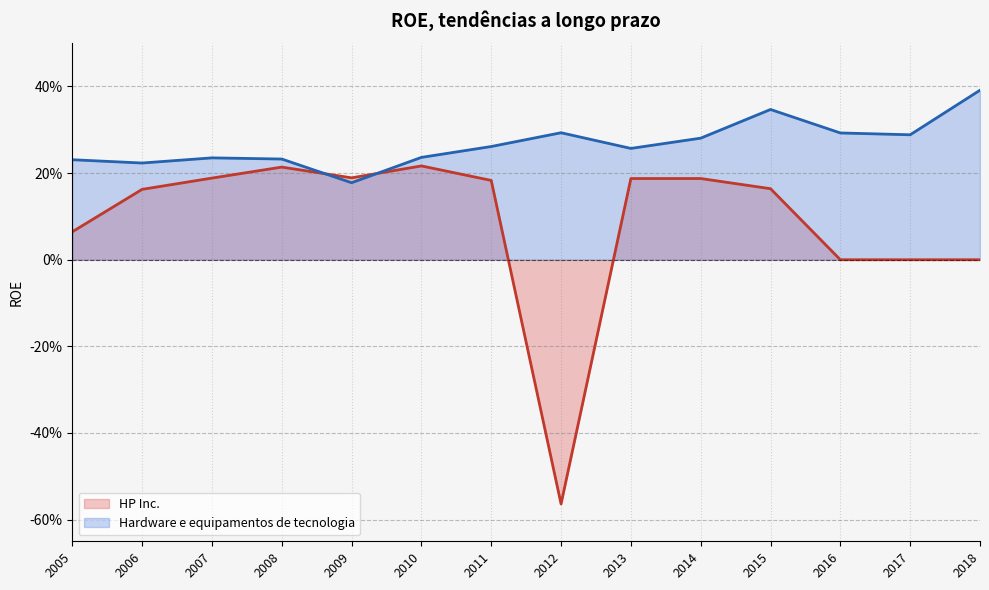

How many values in HP Inc. are below zero?

1